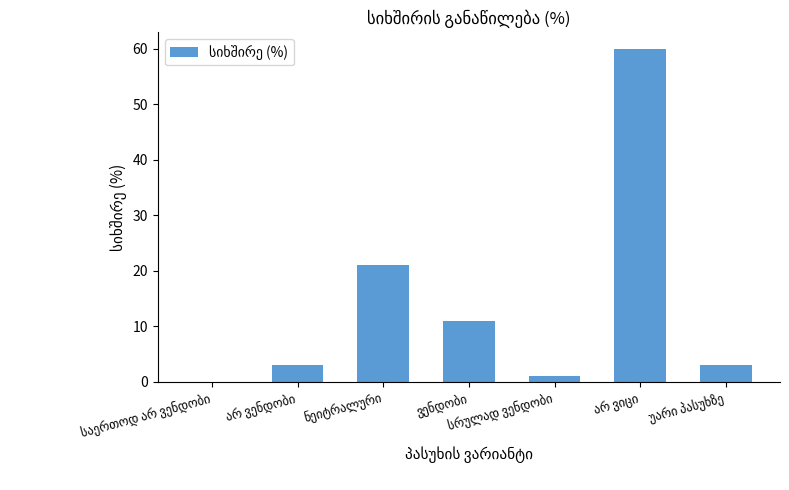

What is the sum of all values?

99